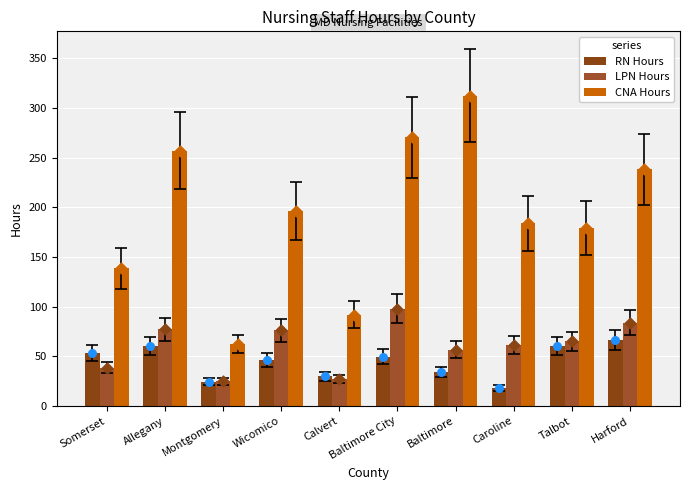

Which series has the largest Y range (max minus min)?

CNA Hours